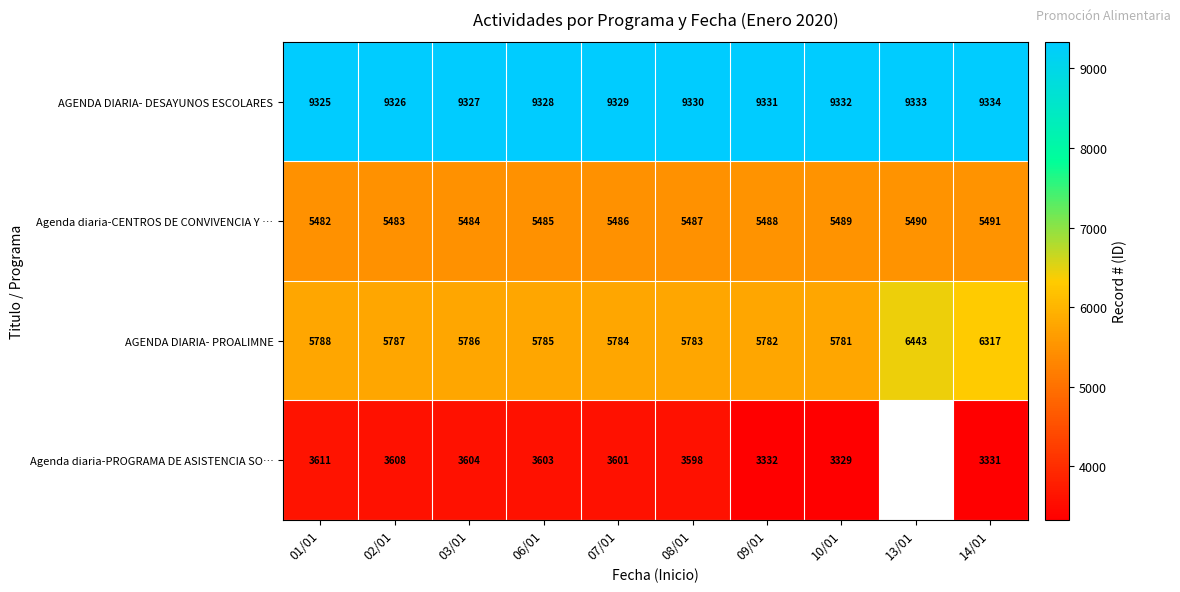

True or false: Agenda diaria-CENTROS DE CONVIVENCIA Y … has a value of 8739.8 at 10/01.

False